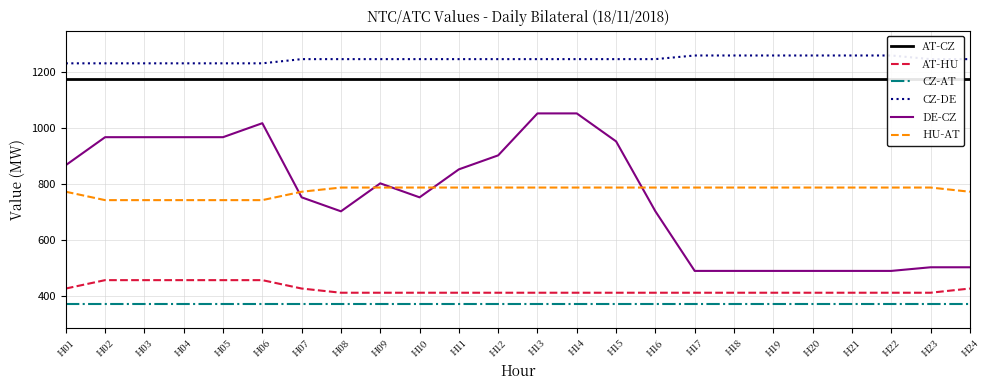

What is the lowest value of the CZ-DE series?

1232